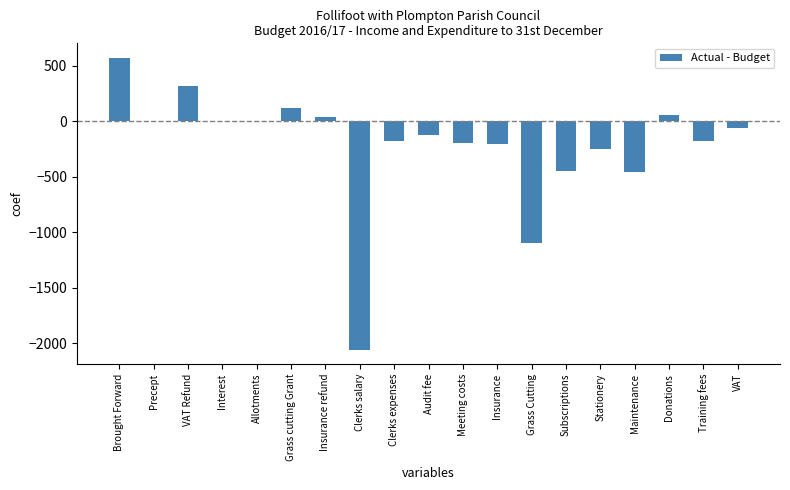

What is the sum of all values?

-4148.1